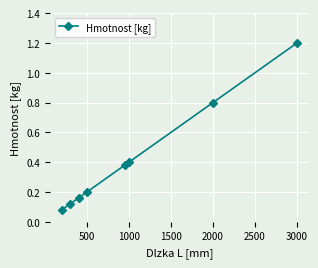

What is the maximum value shown in the chart?

1.2